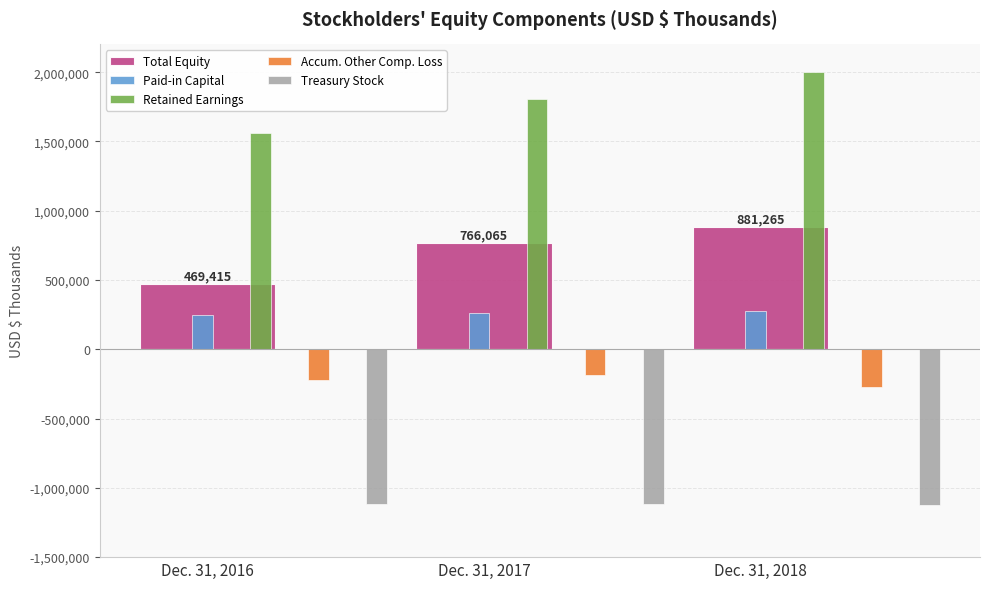

What is the value of the Accum. Other Comp. Loss bar at the 3rd from the left?

-268808